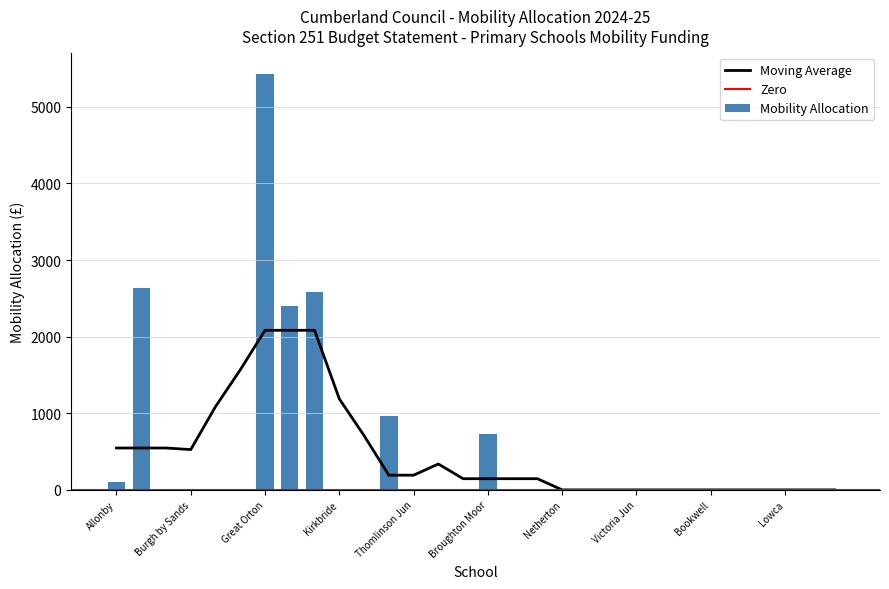

The value at Burgh by Sands is 0.0. True or false?

True